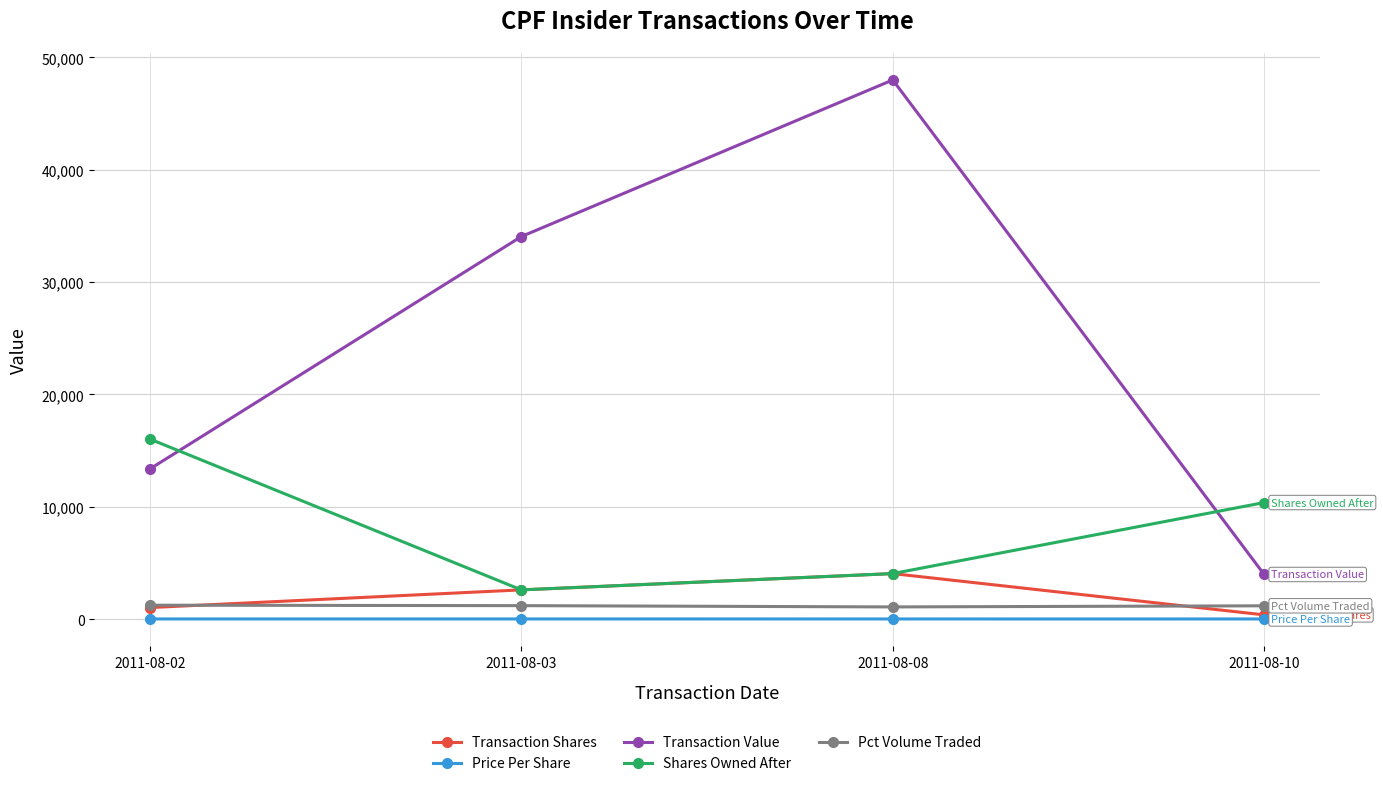

Which series has the largest range (max minus min)?

Transaction Value